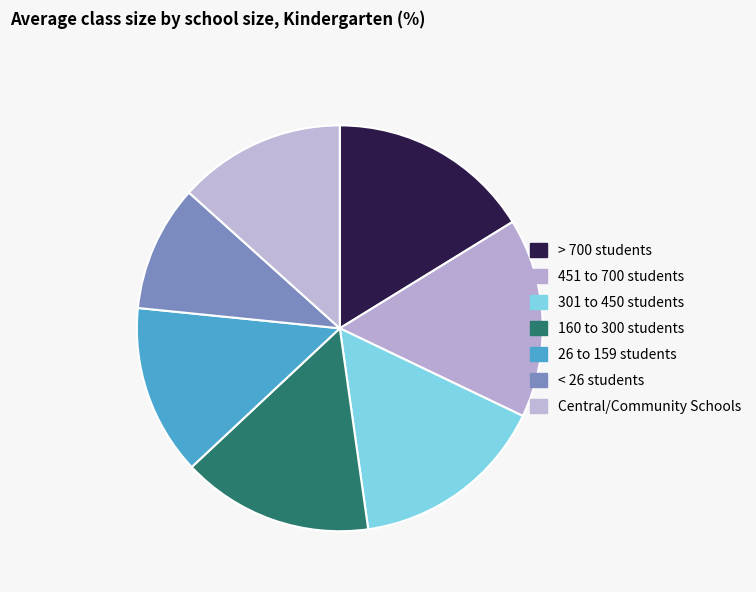

Does any single category account for the majority?

No